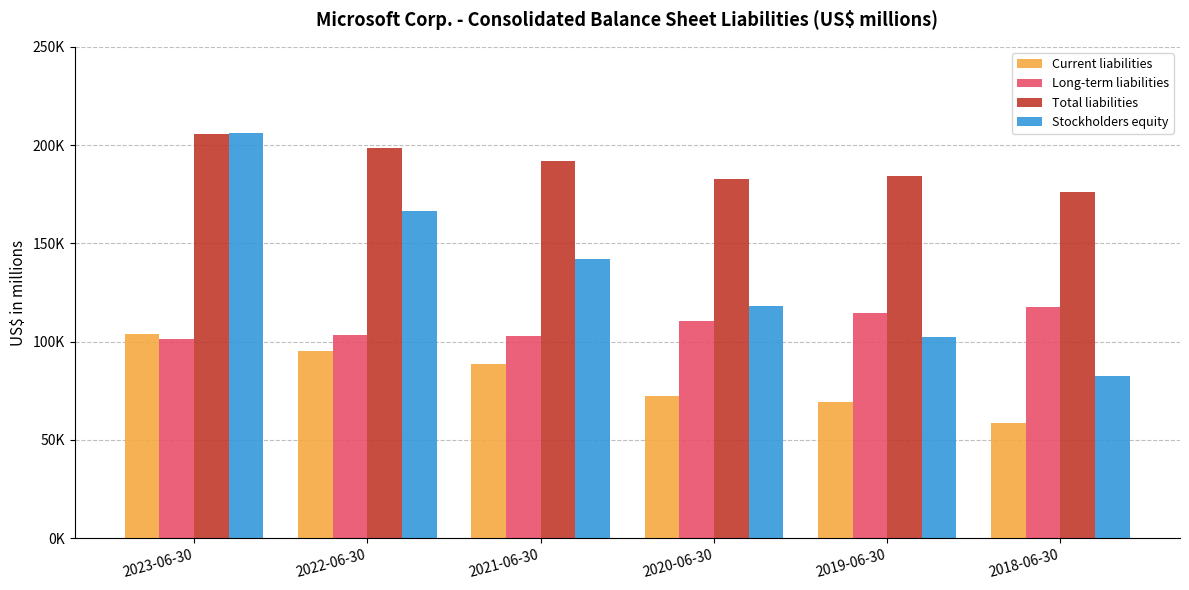

What are all the series names shown in the legend?

Current liabilities, Long-term liabilities, Total liabilities, Stockholders equity